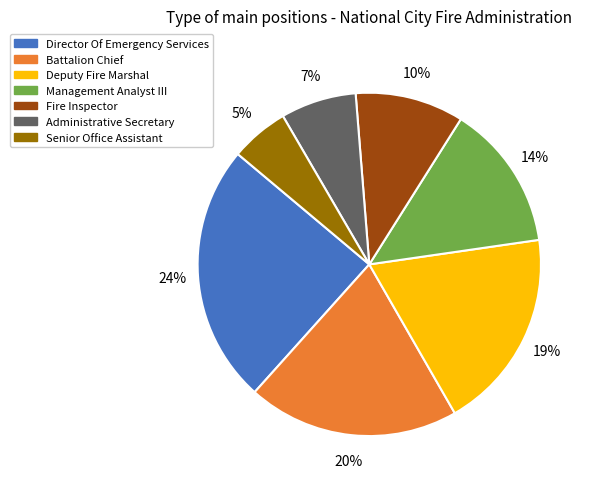

Do Administrative Secretary and Management Analyst III together represent more than half of the pie?

No